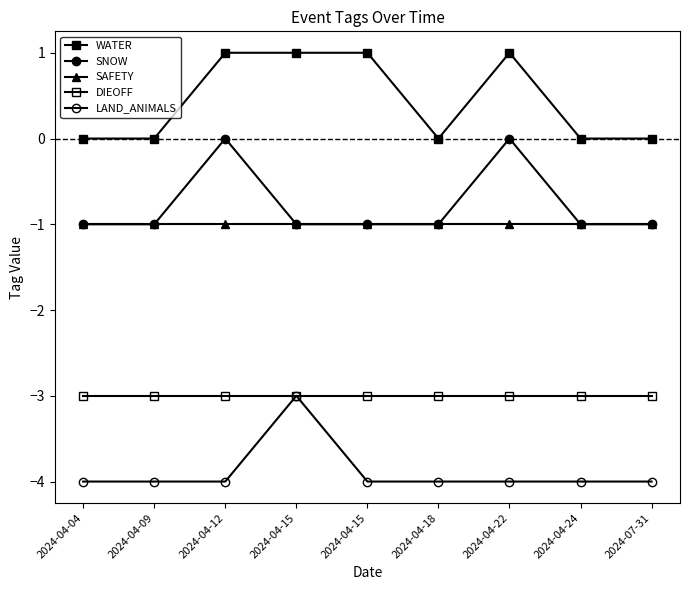

Is the value of LAND_ANIMALS at 2024-04-15 greater than the value of SAFETY at 2024-07-31?

No